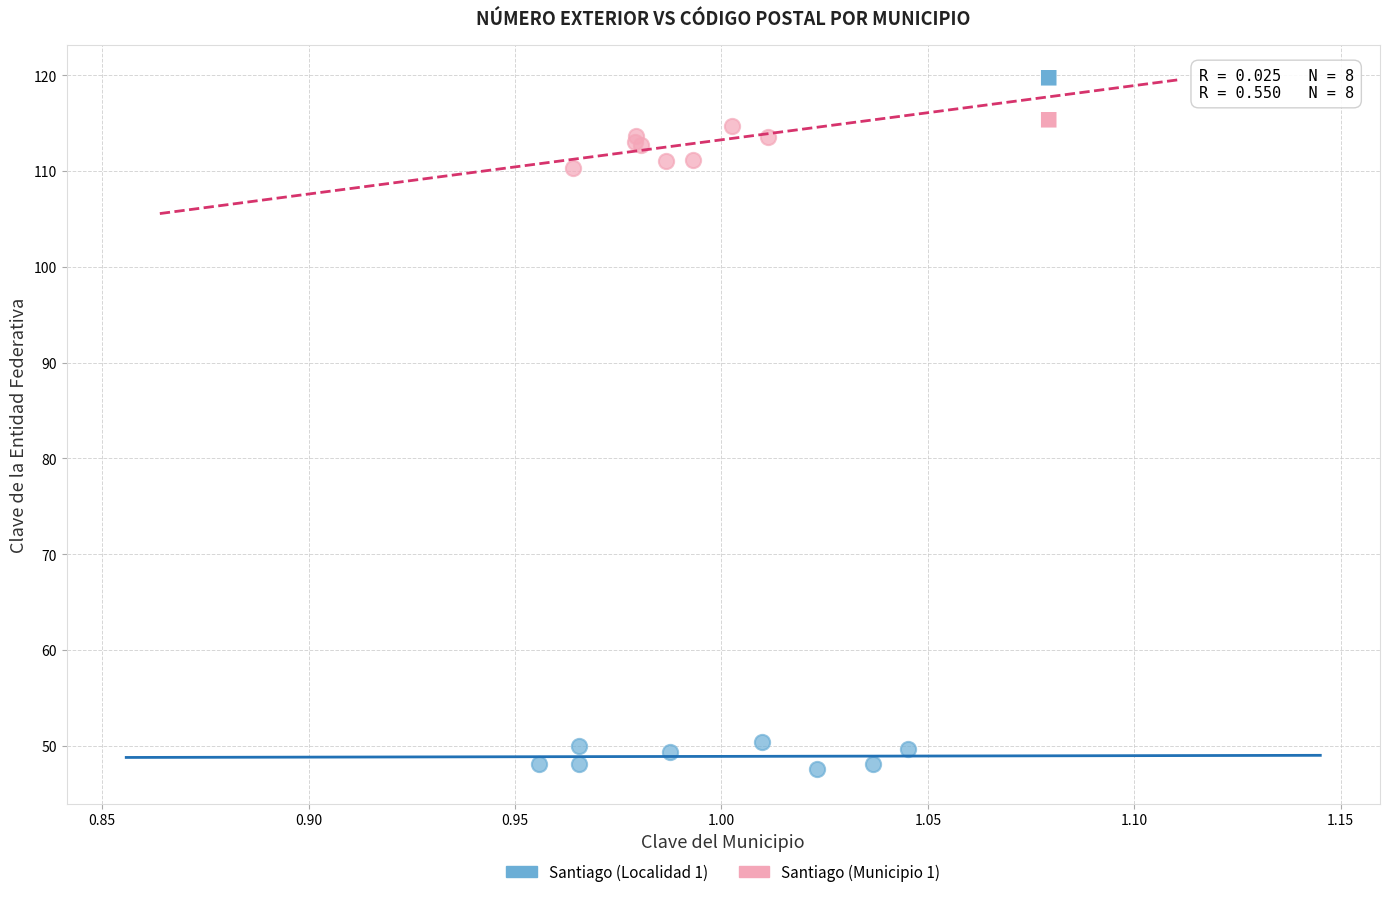

What are all the series names shown in the legend?

Santiago (Localidad 1), Santiago (Municipio 1)